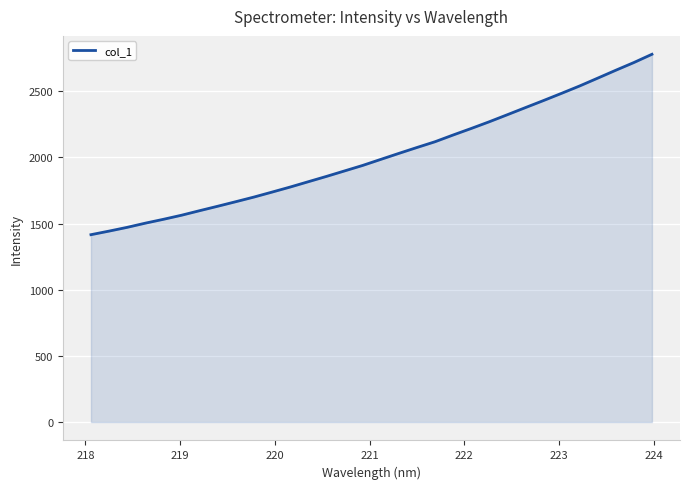

What is the difference between the maximum and minimum values?

1363.0